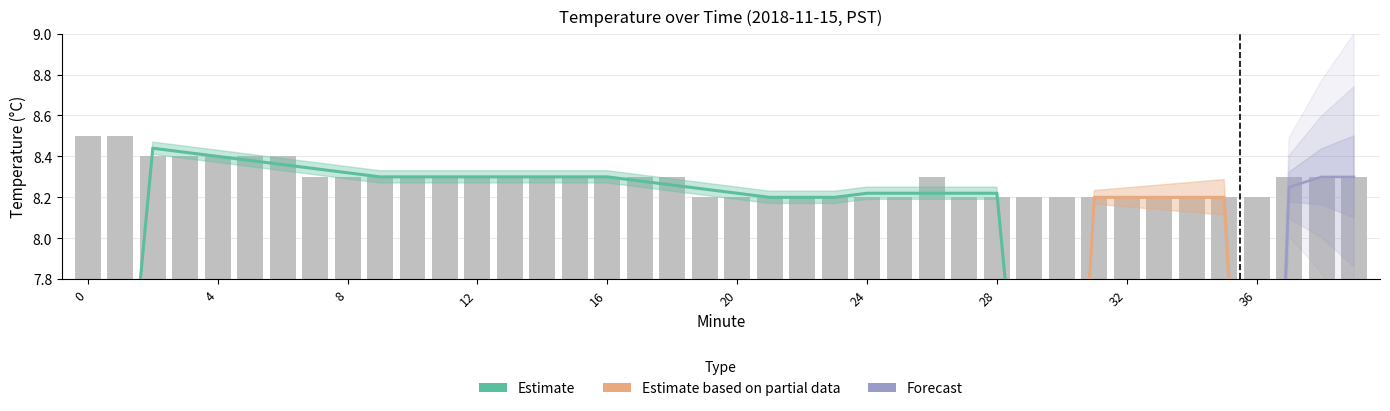

List the labels in order of value, largest first.

0, 1, 2, 3, 4, 5, 6, 7, 8, 9, 10, 11, 12, 13, 14, 15, 16, 17, 18, 26, 37, 38, 39, 19, 20, 21, 22, 23, 24, 25, 27, 28, 29, 30, 31, 32, 33, 34, 35, 36